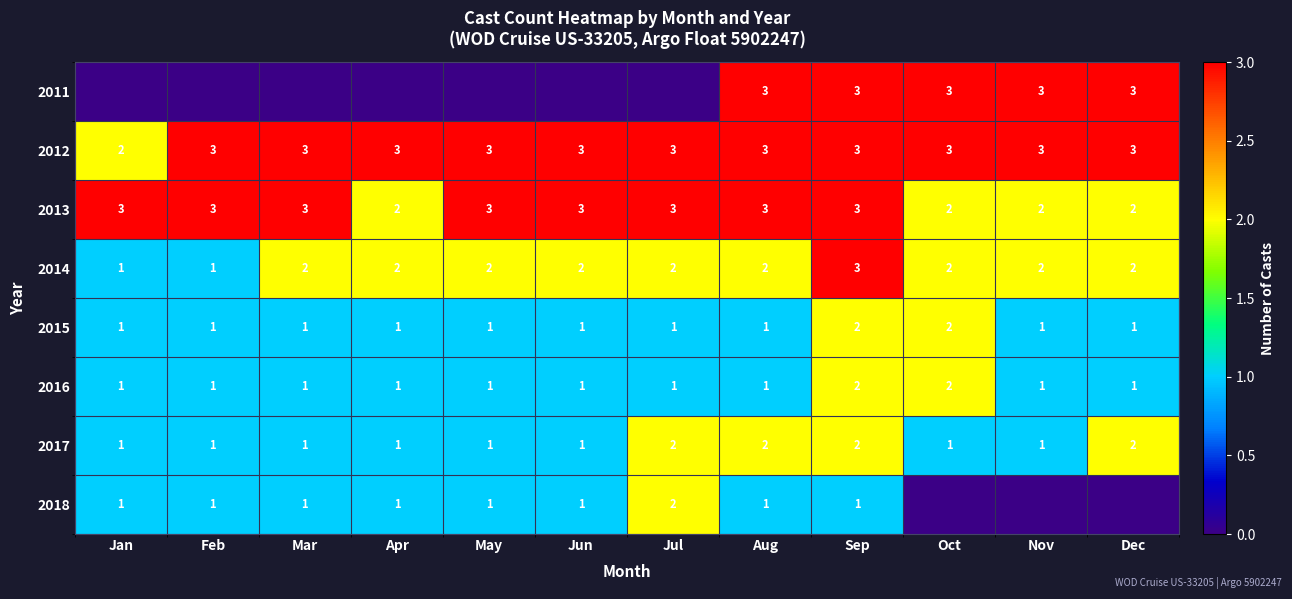

Is the value of 2018 at Feb greater than the value of 2013 at Dec?

No